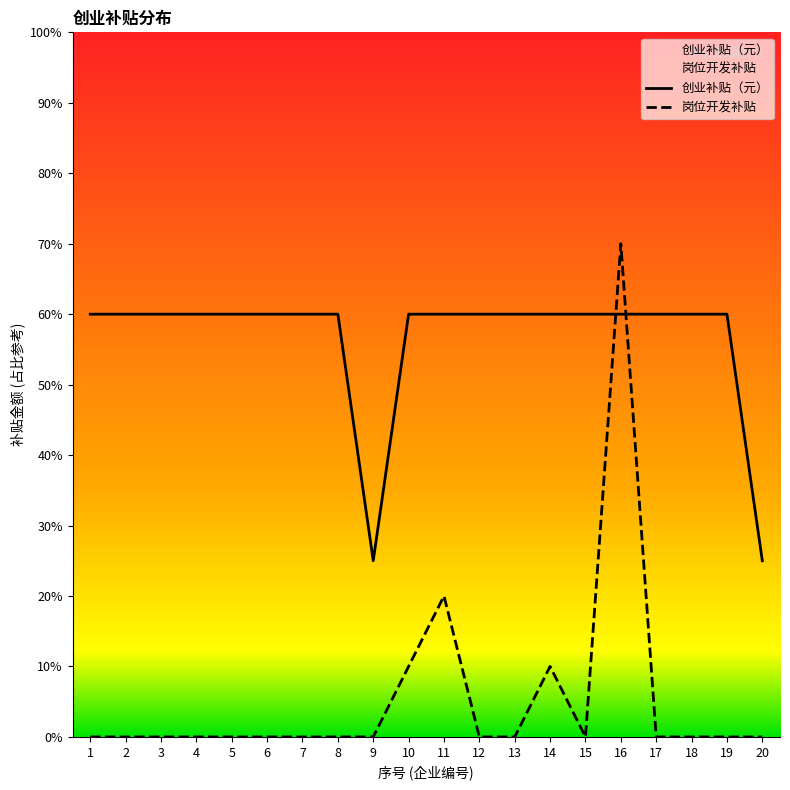

What are all the series names shown in the legend?

创业补贴（元）, 岗位开发补贴